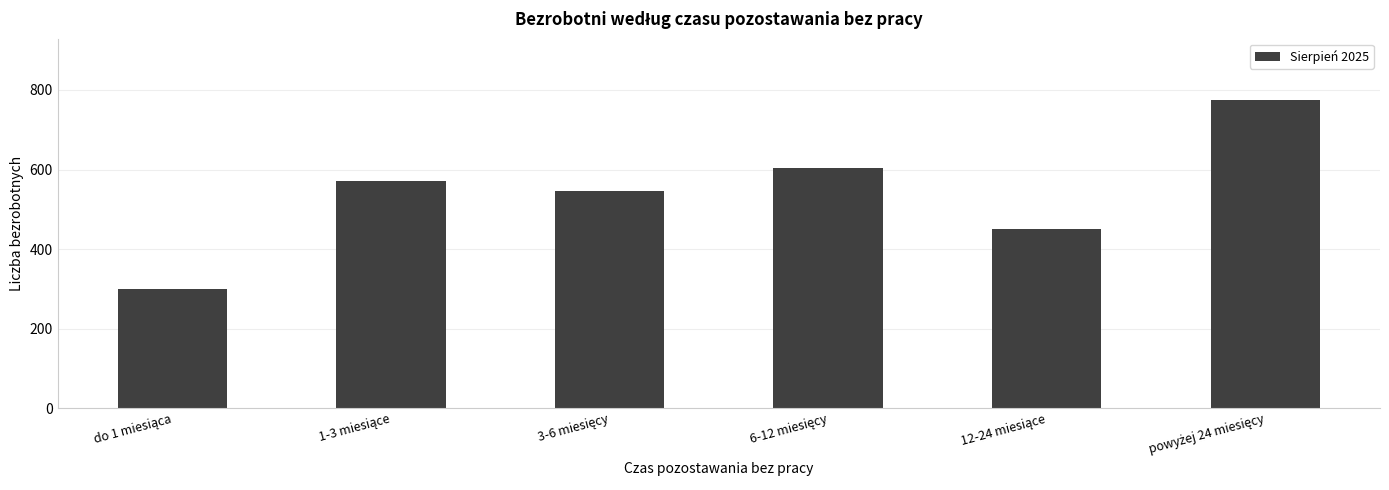

What is the average value?

541